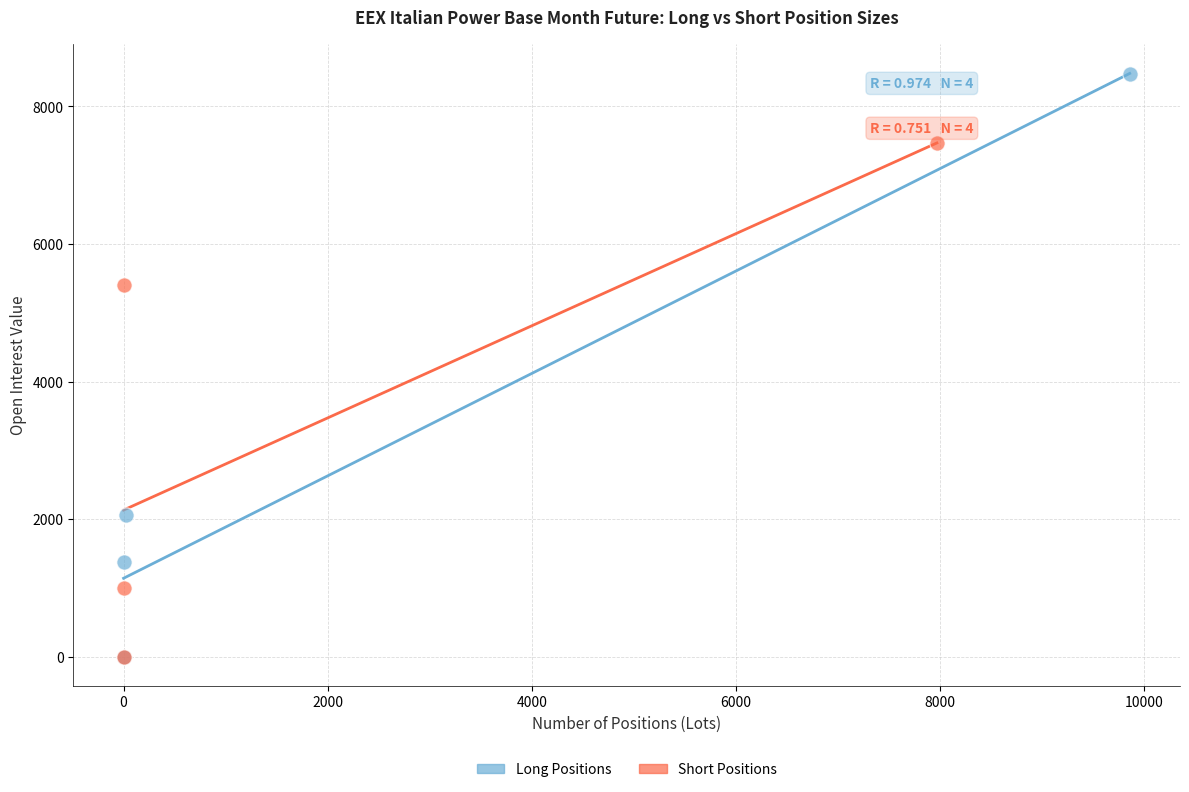

What are all the series names shown in the legend?

Long Positions, Short Positions